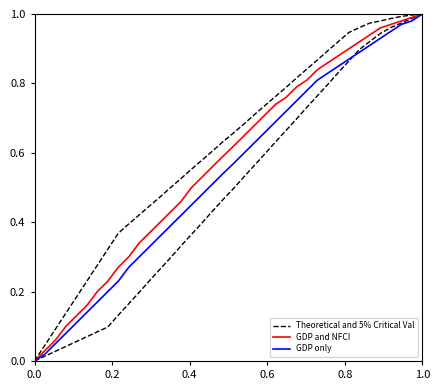

What is the difference between the maximum and minimum values in the Theoretical and 5% Critical Val series?

1.0